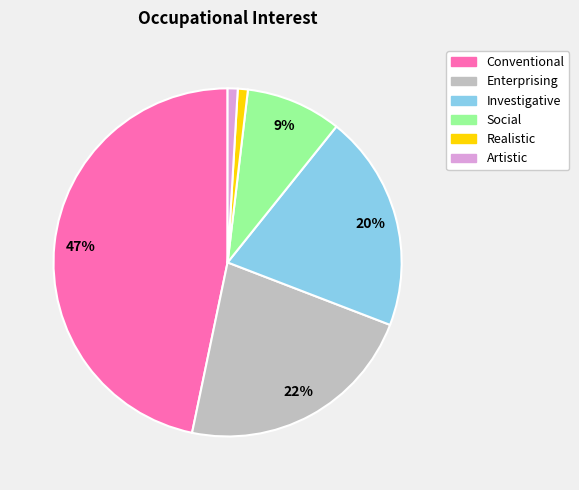

To the nearest percent, what portion does Artistic represent?

1%